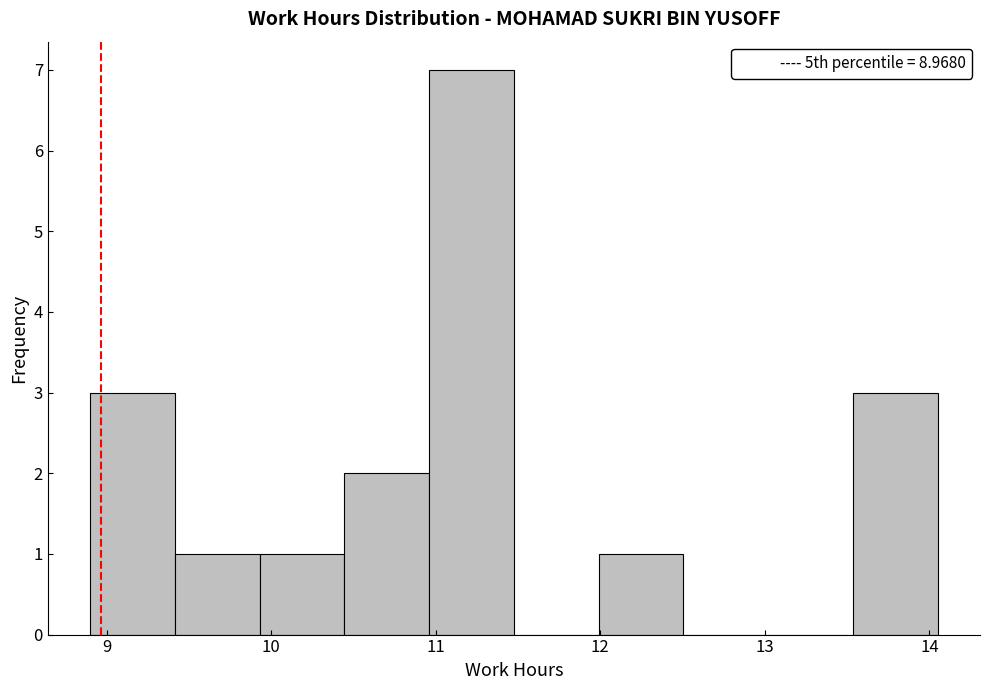

Reading left to right, list every bar in this chart as the range it spans on the x-axis followed by its height. Neither the bar edges nor the heights are printed on the chart, so give them approximately, as read against the axes.

8.9 to 9.4: 3
9.4 to 9.9: 1
9.9 to 10.4: 1
10.4 to 11.0: 2
11.0 to 11.5: 7
11.5 to 12.0: 0
12.0 to 12.5: 1
12.5 to 13.0: 0
13.0 to 13.5: 0
13.5 to 14.1: 3